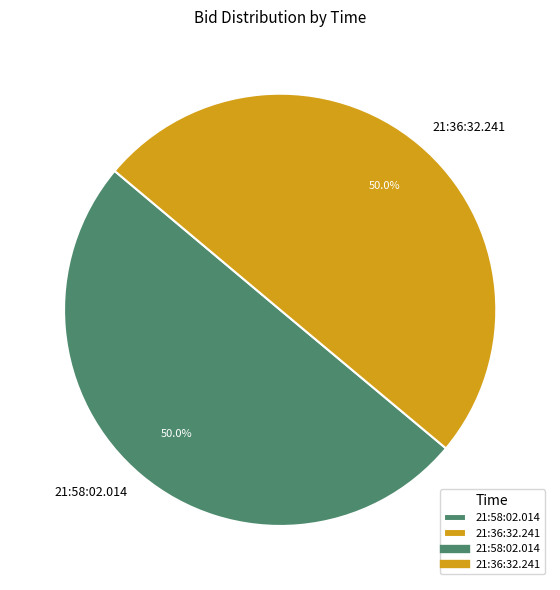

Combined, what portion of the pie is 21:58:02.014 and 21:36:32.241?

100.0%